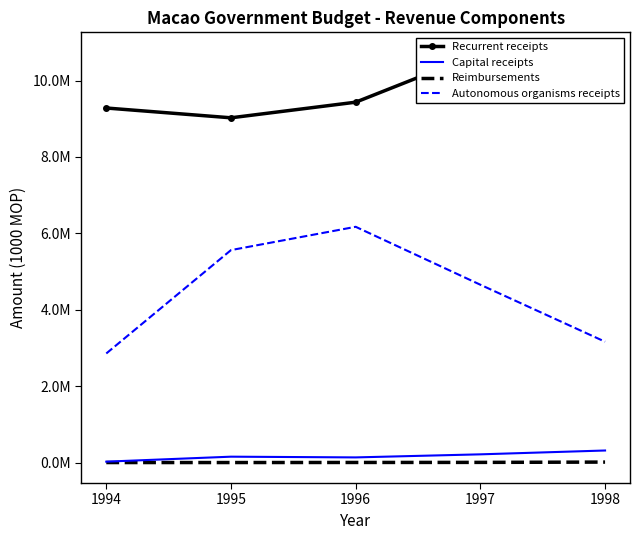

Is it true that Autonomous organisms receipts equals 2484198 at 1995?

False